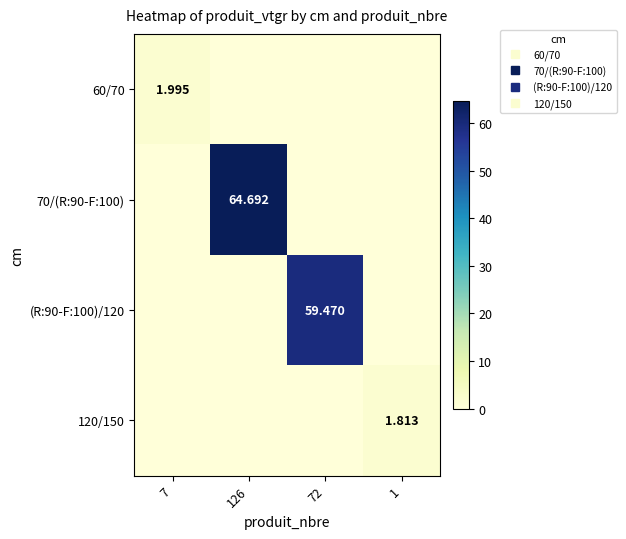

Rank the categories by 120/150 value from highest to lowest.

1, 7, 126, 72